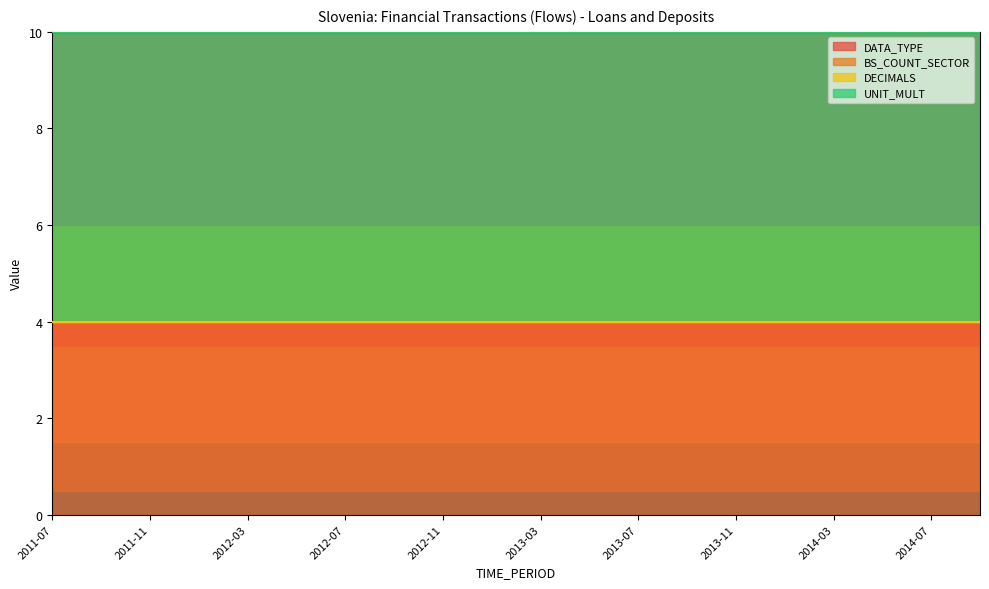

What position from the right is 2014-05?

3